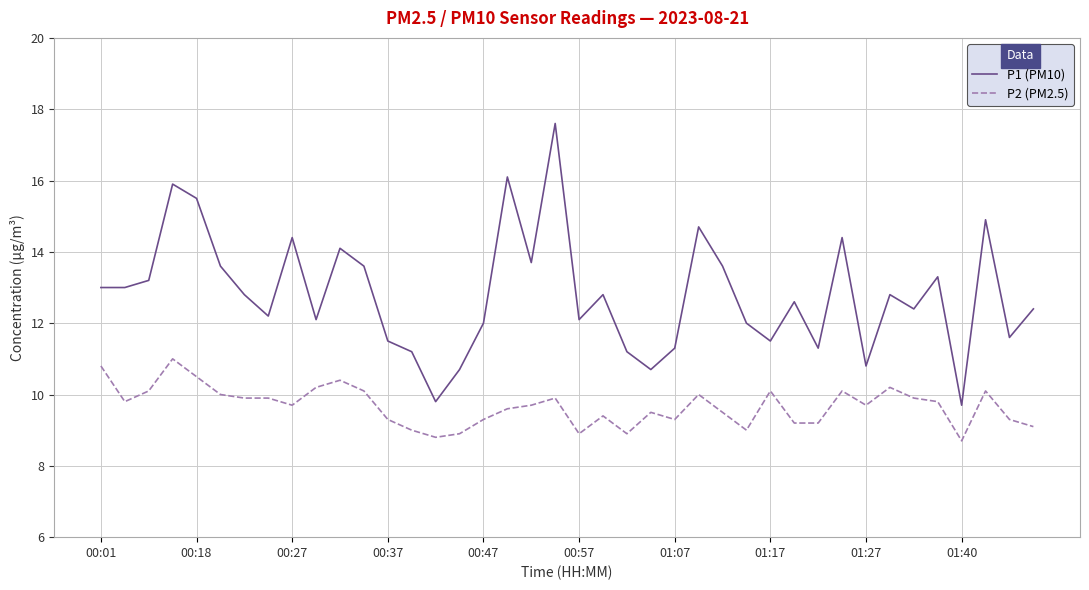

Which series has the widest spread of values?

P1 (PM10)